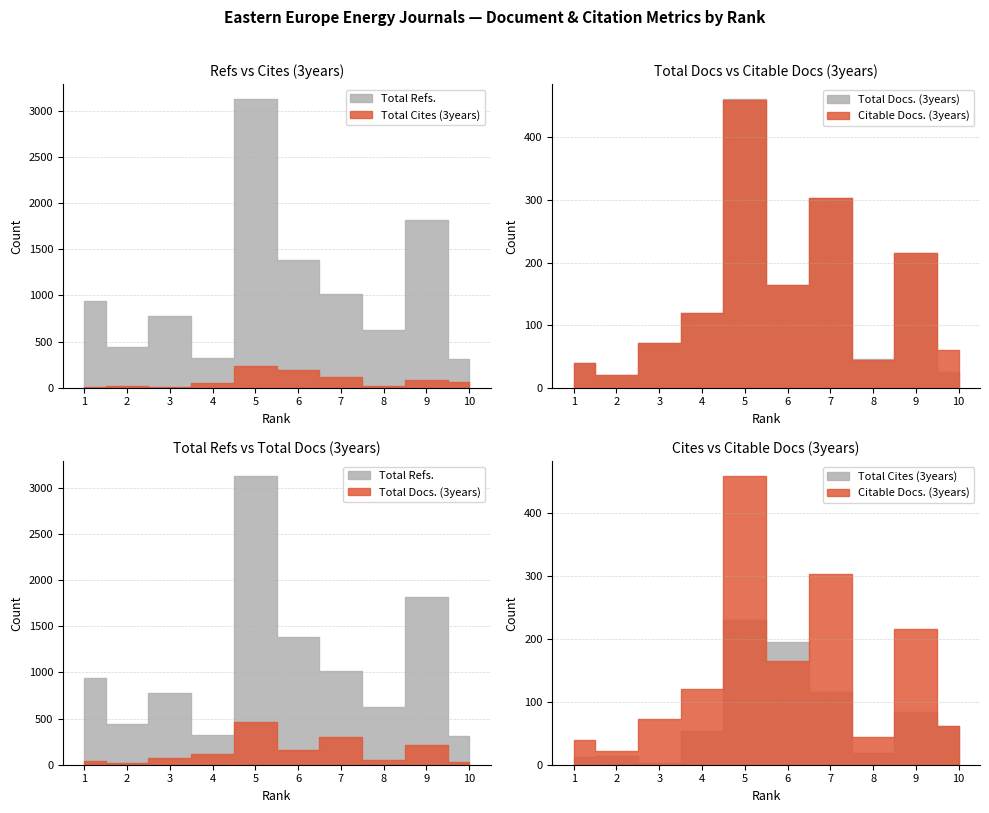

How many data points does each series have?

10